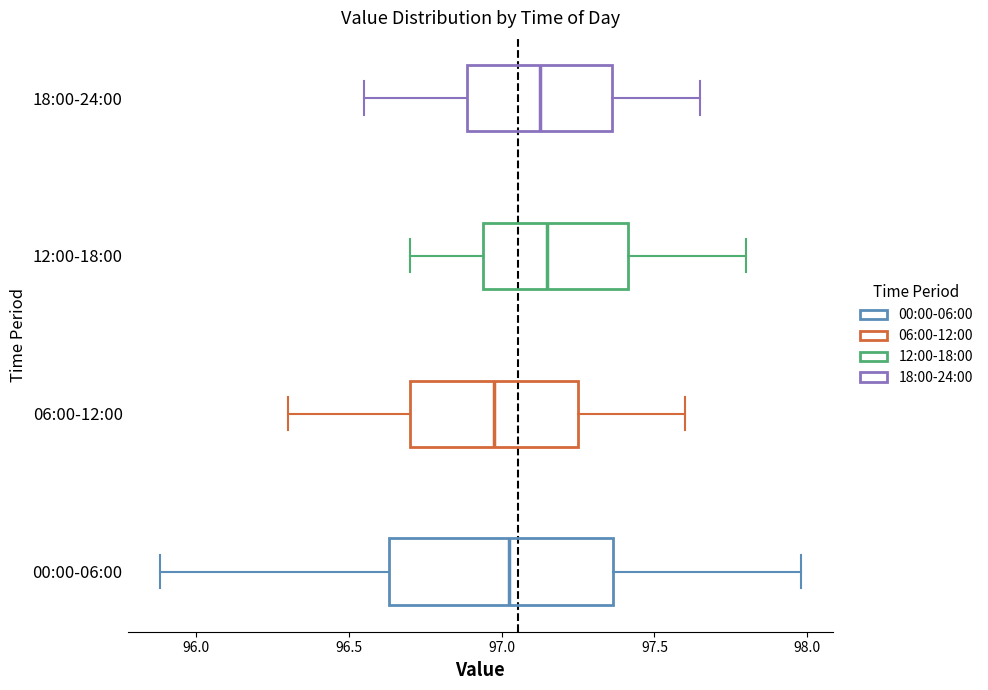

Reading bottom to top, read every box against the x-axis: the position of its median line, the range the box covers, and the ends of its whiskers. The values are not printed on the chart, so give them approximately, as read against the axis.

00:00-06:00: median 97.05, box 96.65 to 97.35, whiskers 95.90 to 98.00
06:00-12:00: median 97.00, box 96.70 to 97.25, whiskers 96.30 to 97.60
12:00-18:00: median 97.15, box 96.95 to 97.40, whiskers 96.70 to 97.80
18:00-24:00: median 97.15, box 96.90 to 97.35, whiskers 96.55 to 97.65